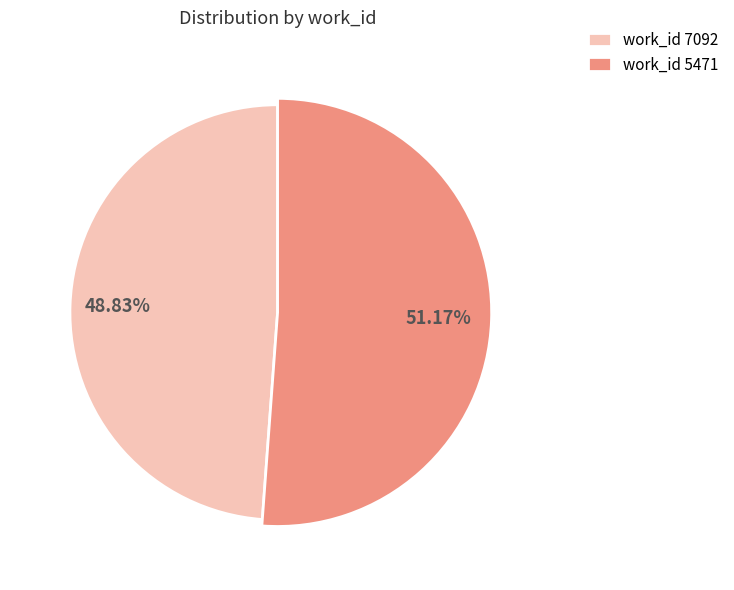

Is there any slice that represents more than half of the pie?

Yes